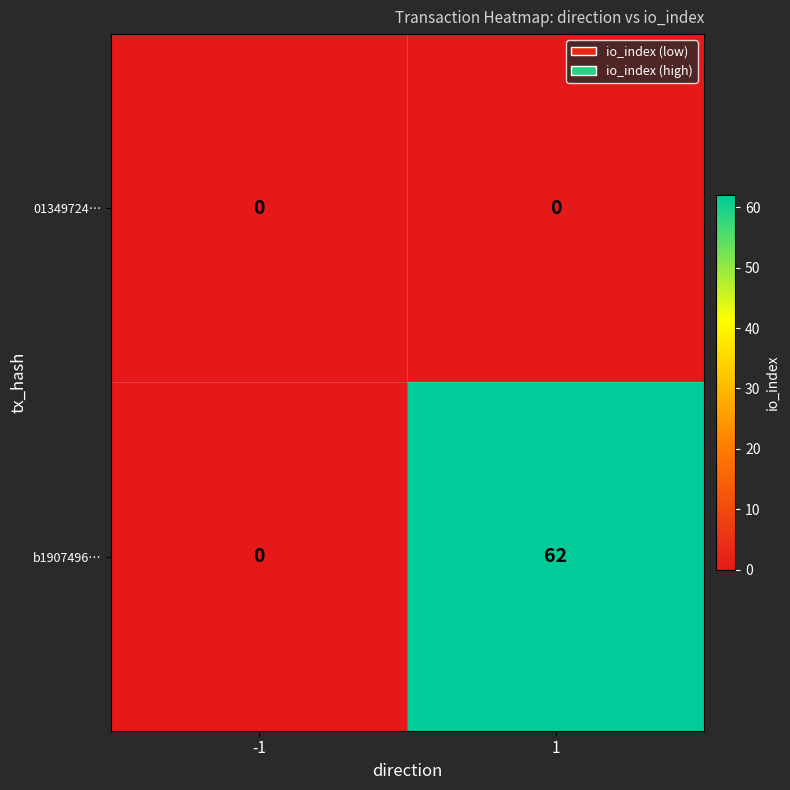

What is the greatest value displayed?

62